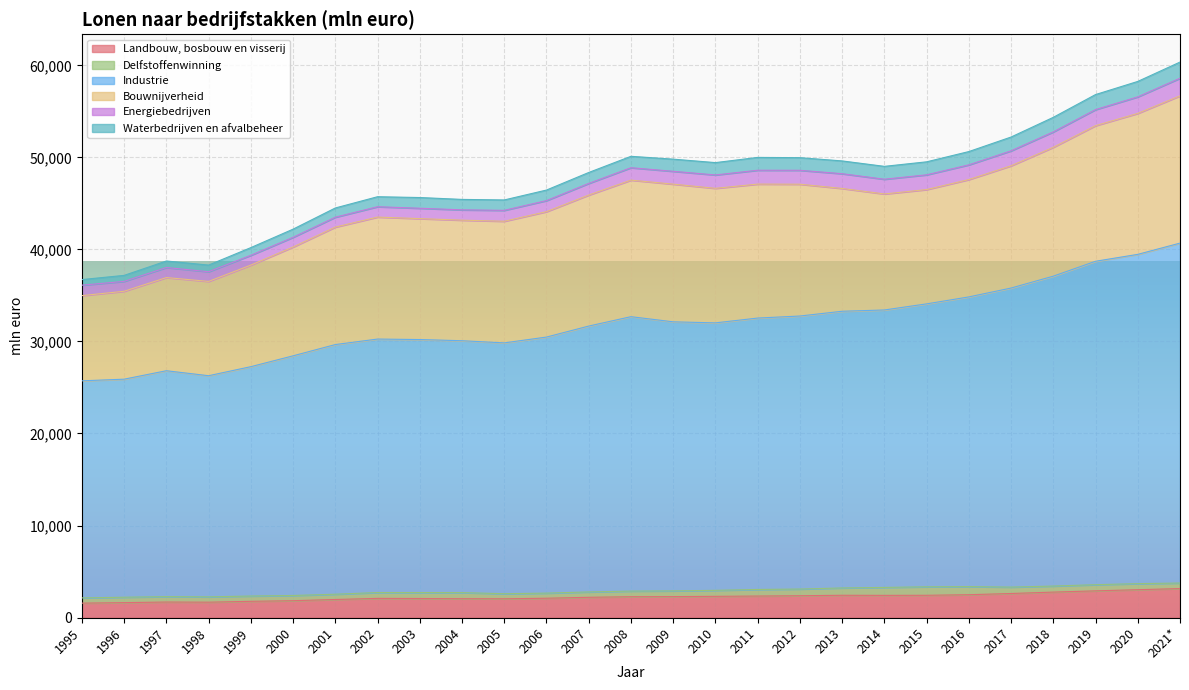

True or false: Landbouw, bosbouw en visserij has a value of 4257 at 2014.

False